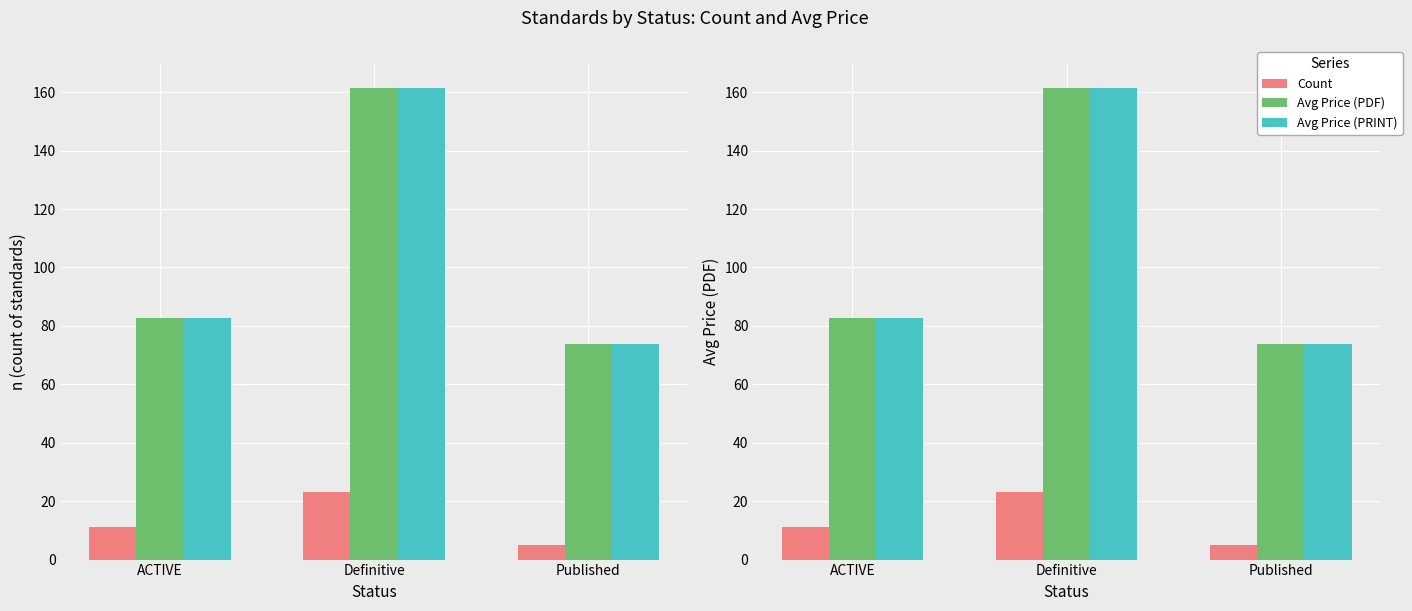

Rank the series by their maximum value, from lowest to highest.

Count, Avg Price (PDF), Avg Price (PRINT)